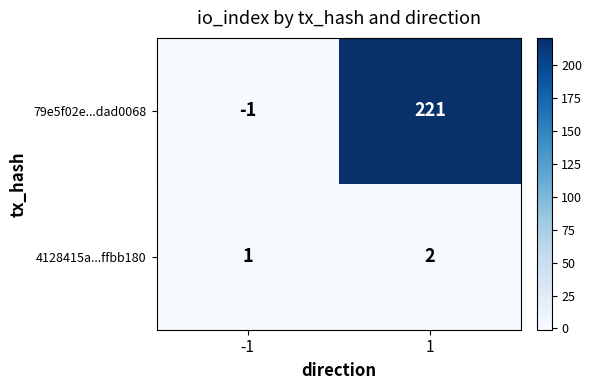

What is the total value across all series at 1?

223